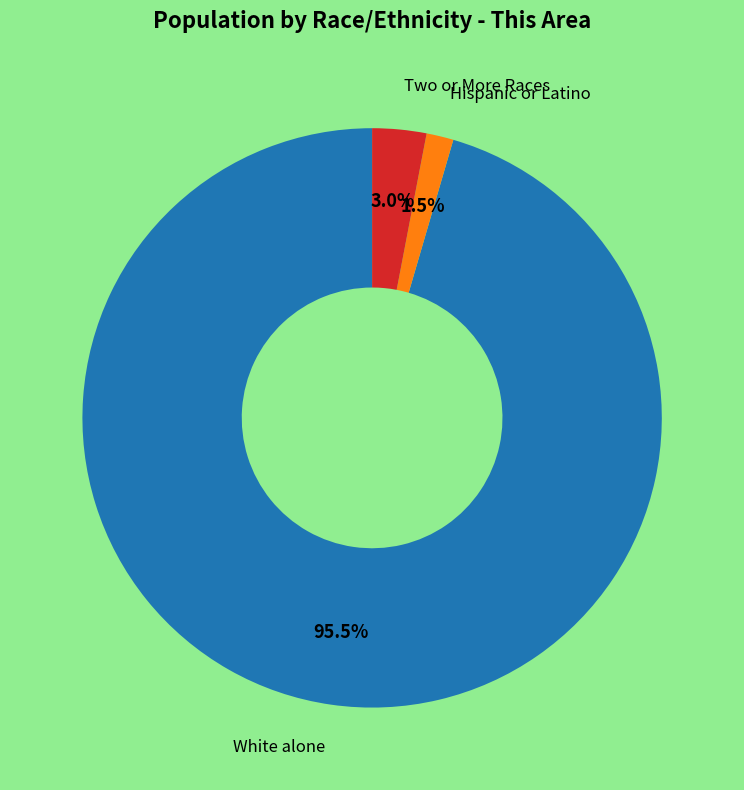

To the nearest percent, what is the average slice percentage?

33%